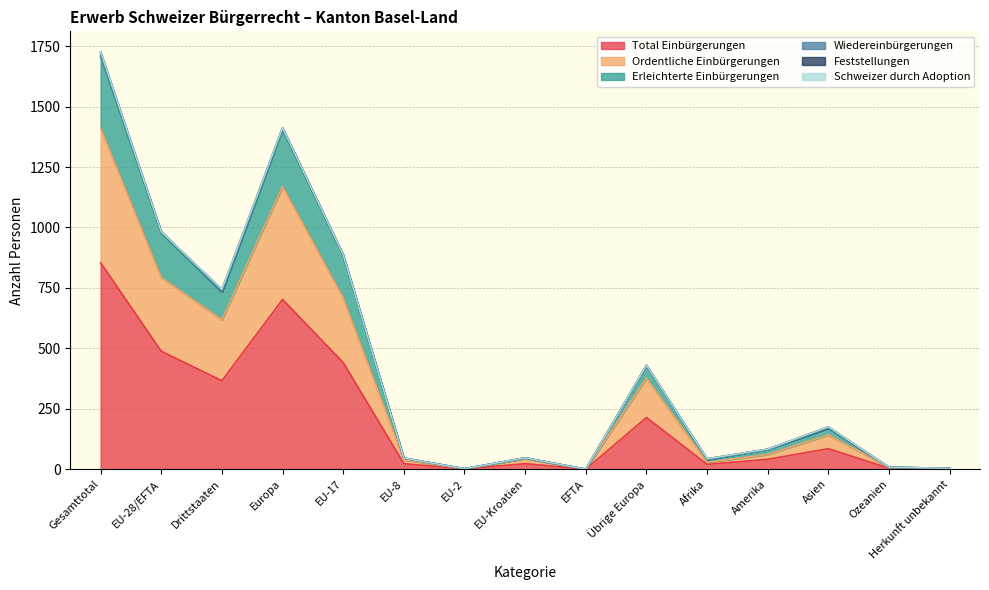

Is it true that Erleichterte Einbürgerungen equals 1716 at Gesamttotal?

True